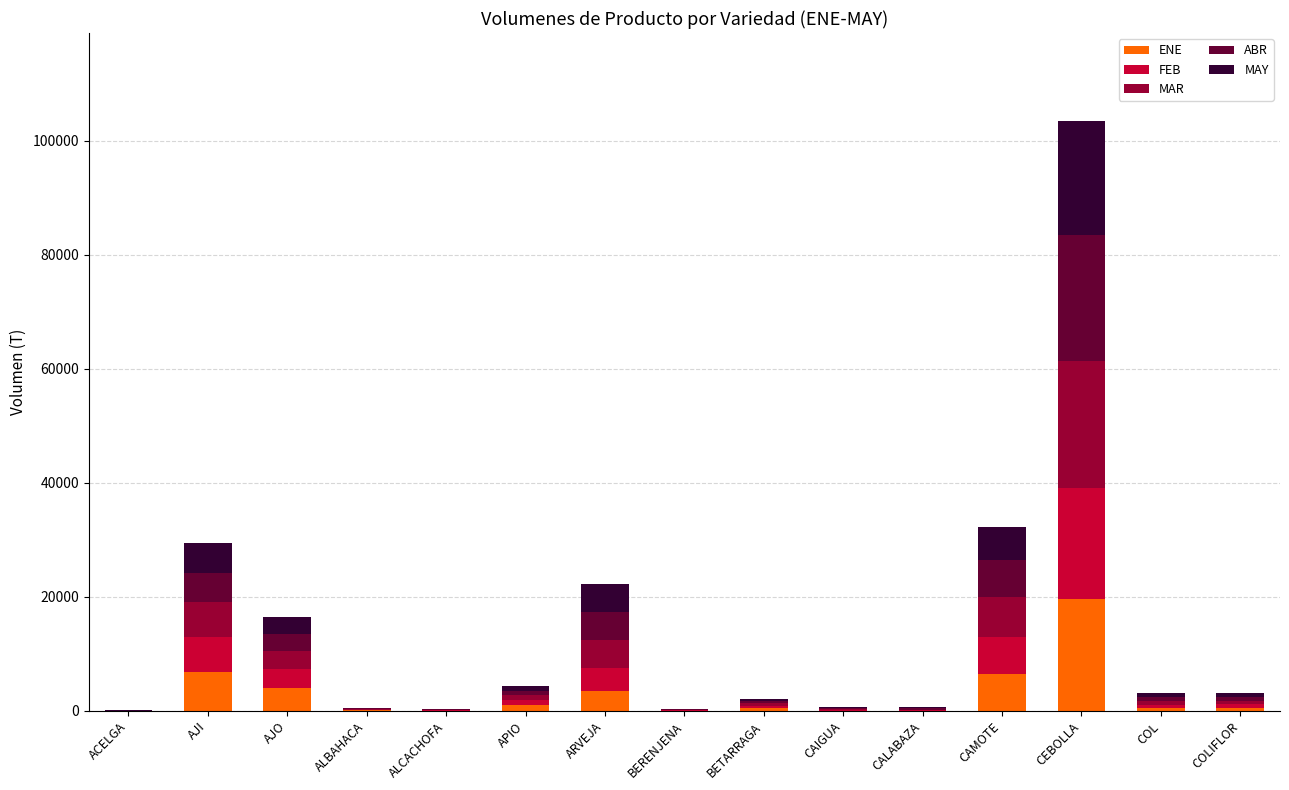

Count the number of data series in this chart.

5